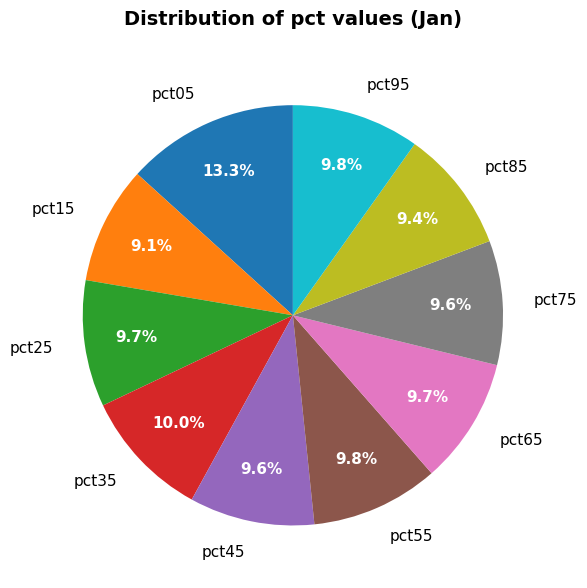

What percentage is the pct65 slice, to the nearest percent?

10%